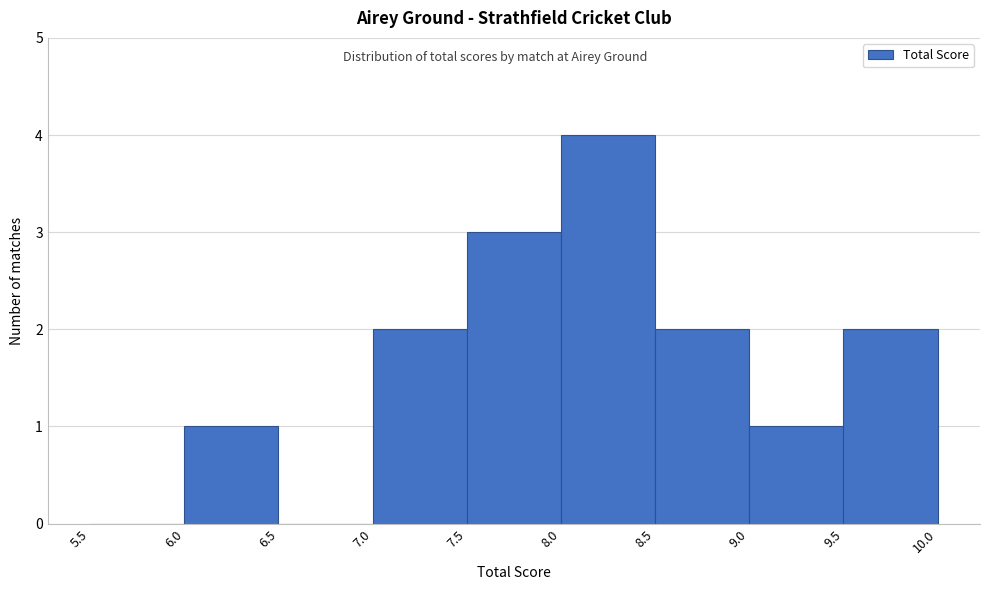

Over which range of the x-axis is the bar tallest?

8.0 to 8.5